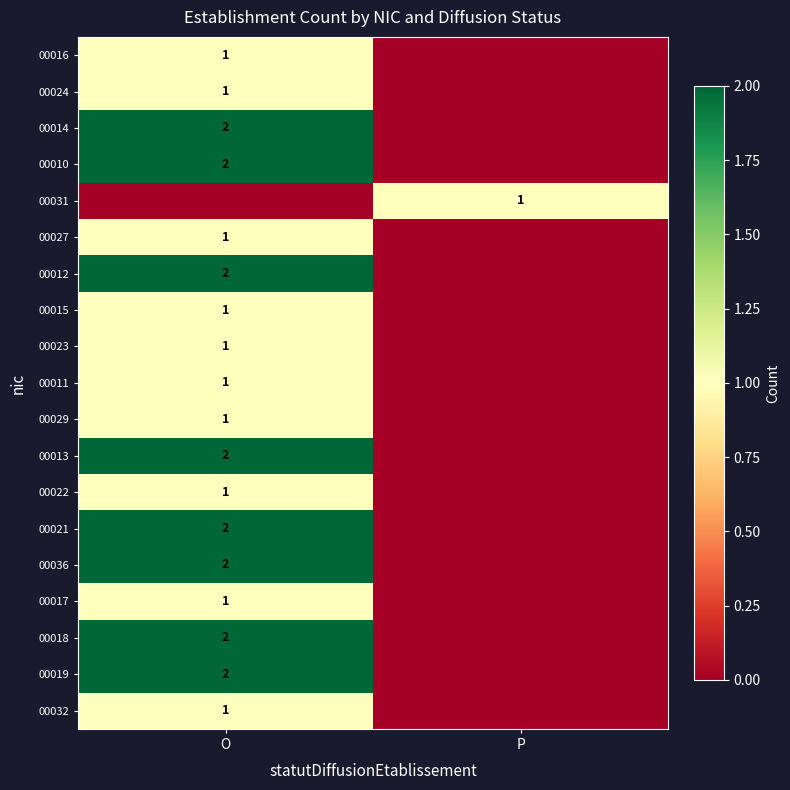

At which category is the sum across all series the highest?

O